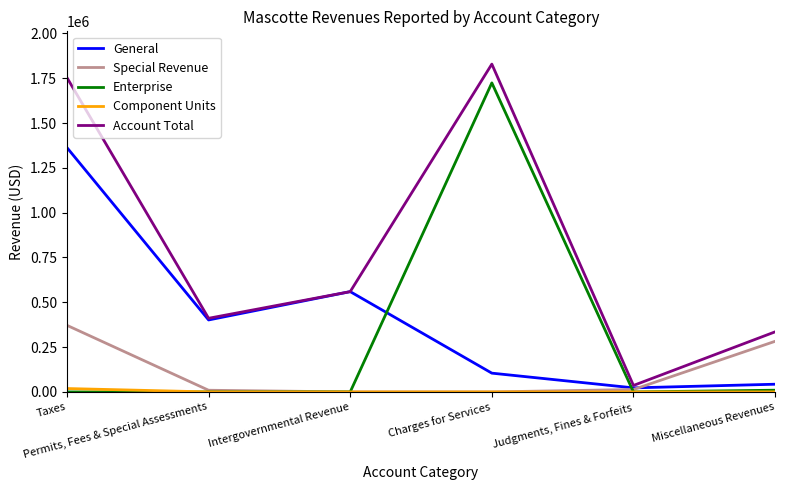

Which series has the largest total across all categories?

Account Total